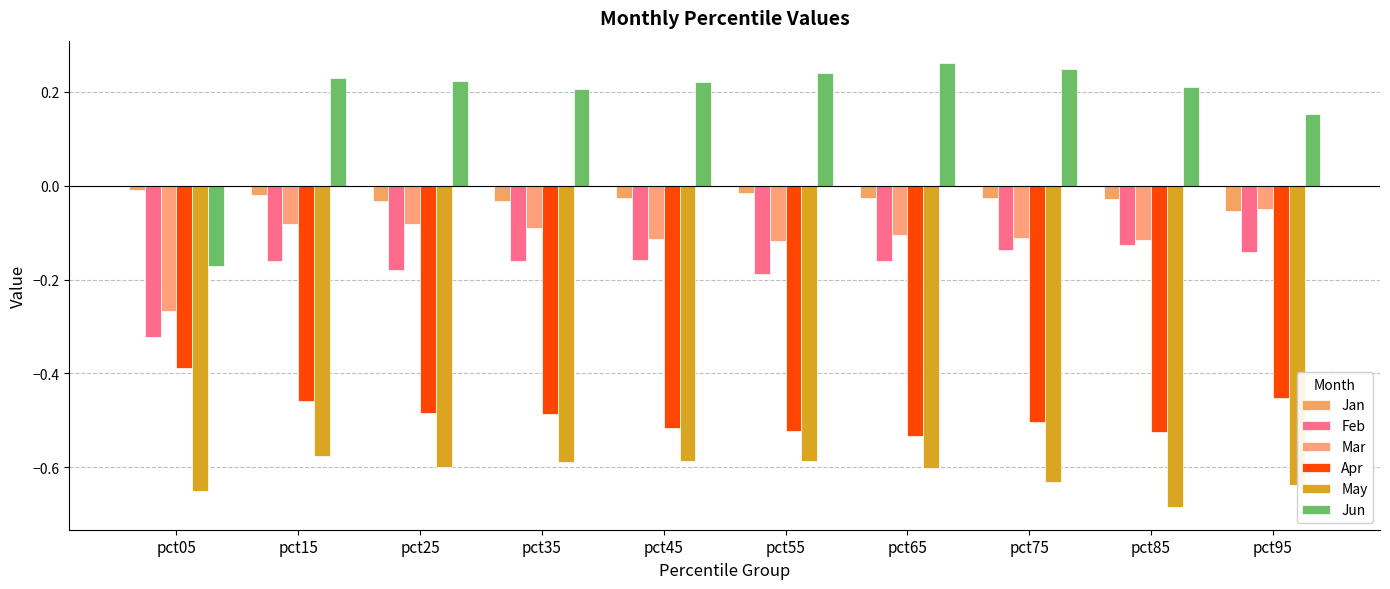

What is the spread (max minus min) of values at pct55?

0.8